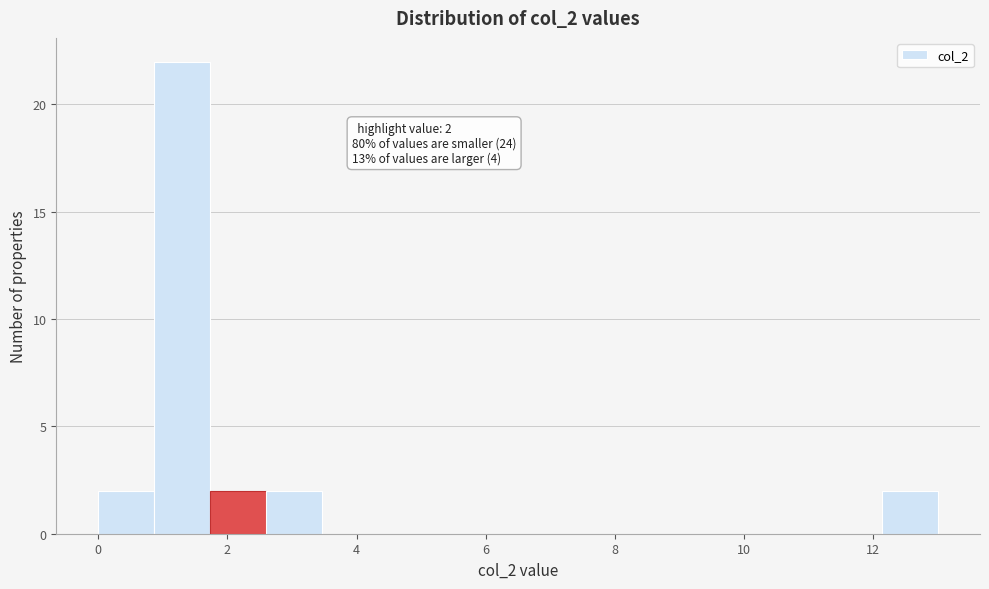

Which range on the x-axis has the tallest bar?

0.8 to 1.8